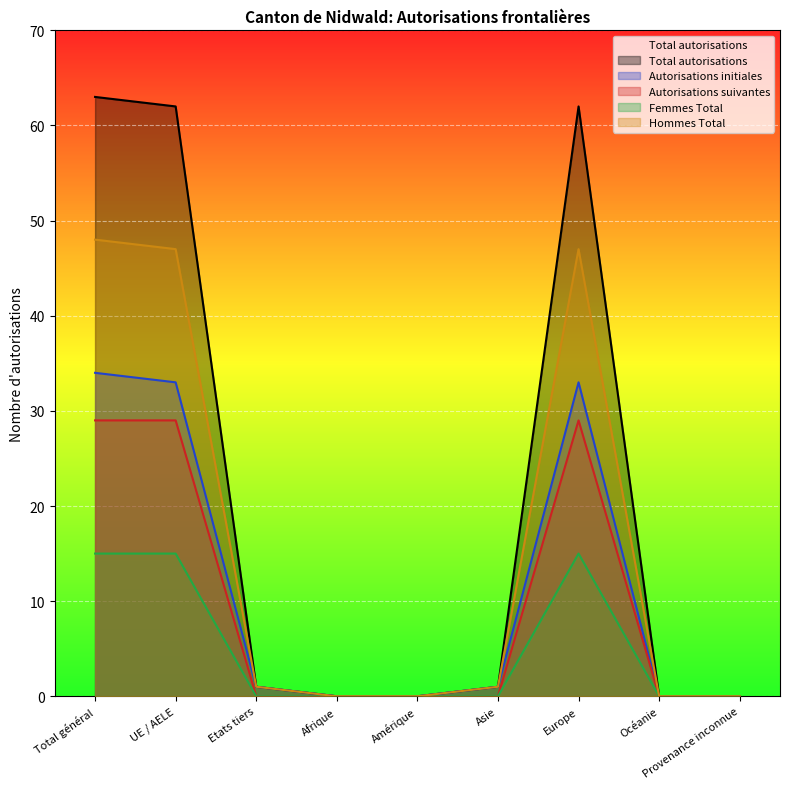

Reading left to right, extract all data points from this chart.

Total autorisations: 63	62	1	0	0	1	62	0	0
Autorisations initiales: 34	33	1	0	0	1	33	0	0
Autorisations suivantes: 29	29	0	0	0	0	29	0	0
Femmes Total: 15	15	0	0	0	0	15	0	0
Hommes Total: 48	47	1	0	0	1	47	0	0